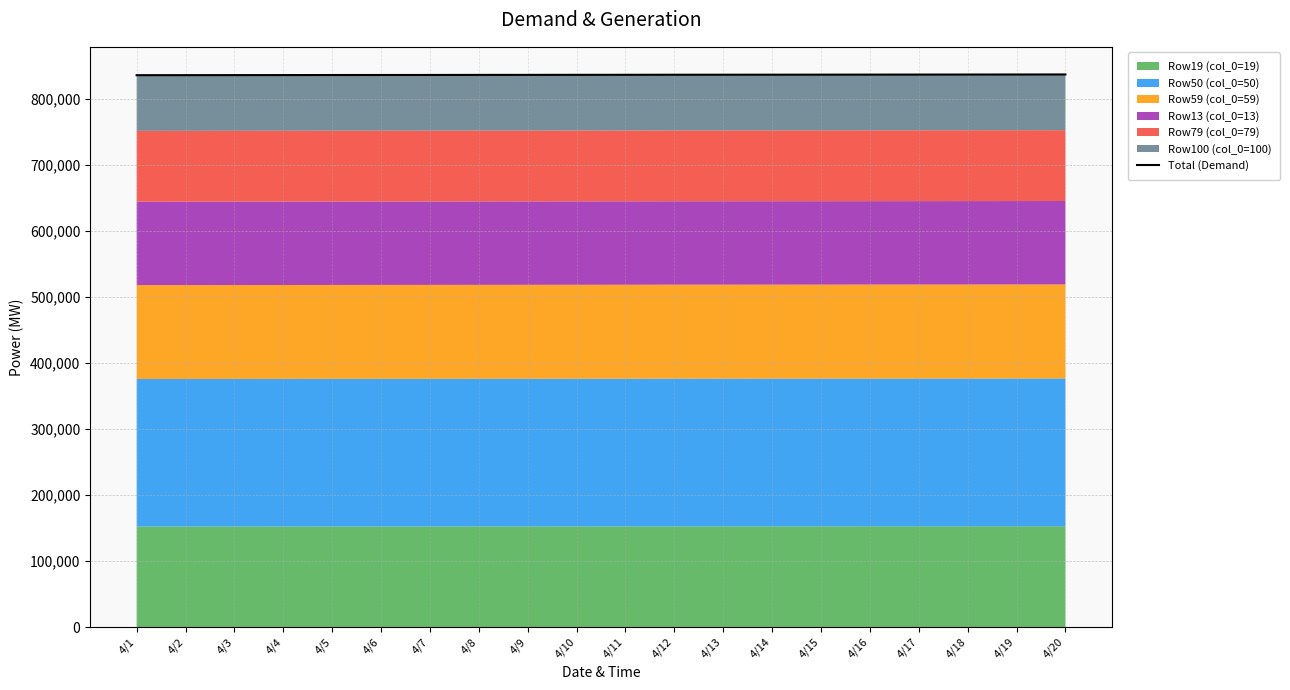

Reading left to right, transcribe all the data shown in this chart.

836541	836592	836649	836705	836792	836835	836887	836964	837009	837069	837131	837212	837244	837281	837334	837393	837452	837513	837565	837636